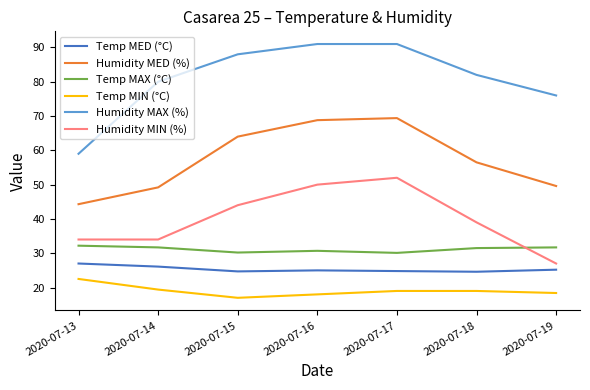

In Temp MAX (°C), how many points are higher than both neighbors (excluding endpoints)?

1